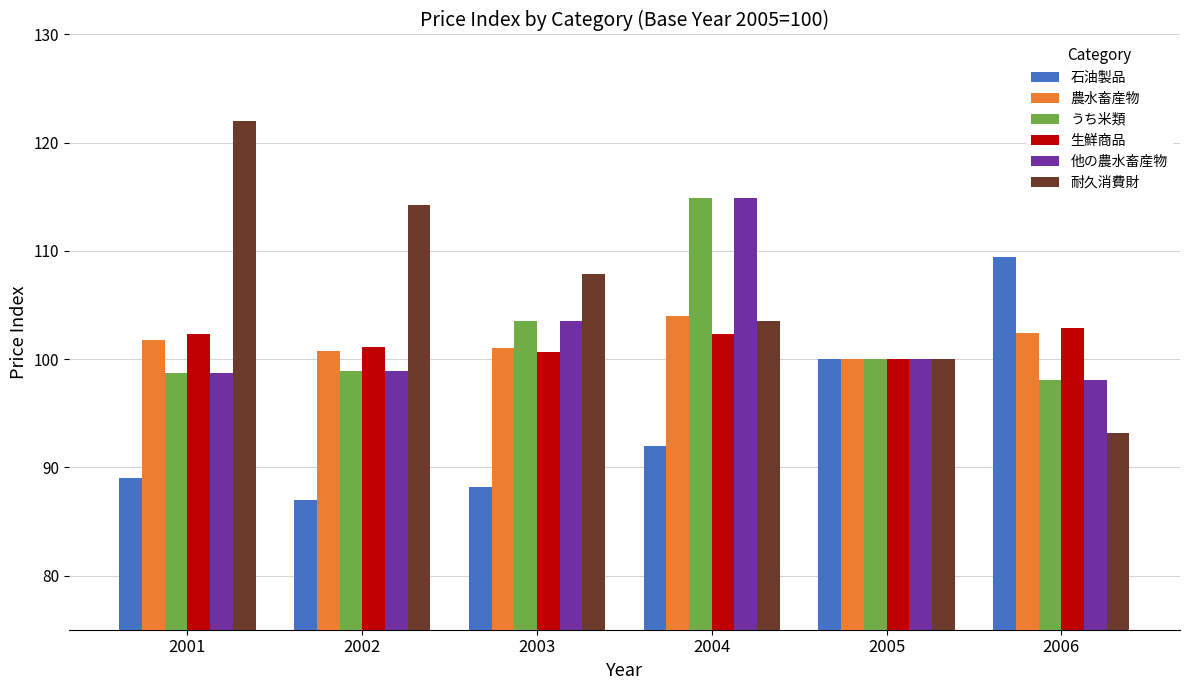

How many values in the 他の農水畜産物 series are below 100?

3